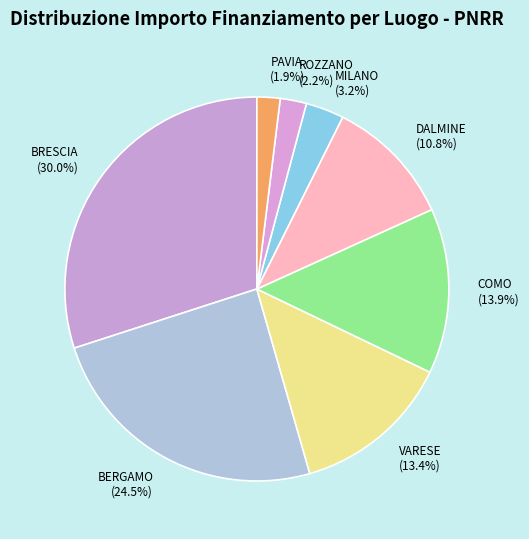

Is there a majority slice in this chart?

No